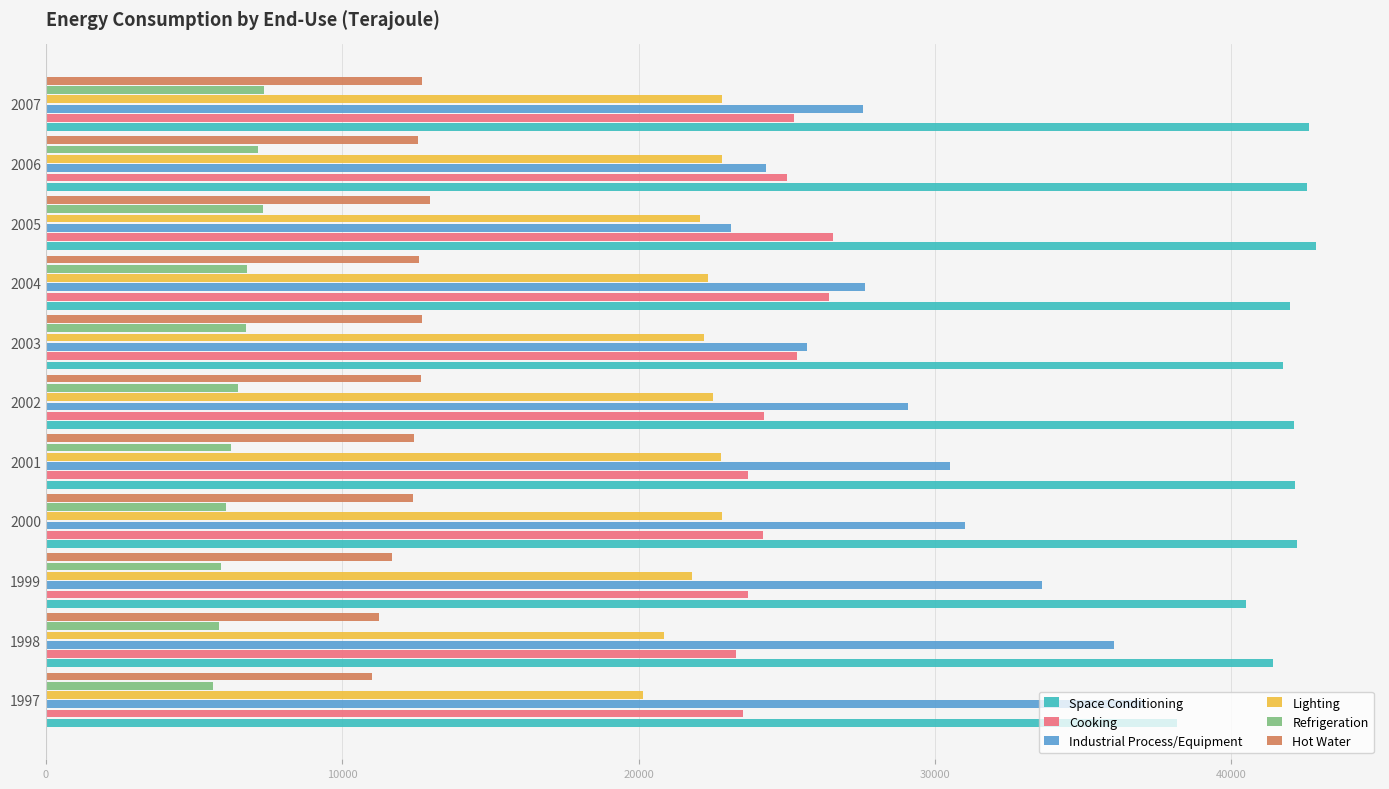

At how many categories does at least one series exceed 34187?

11